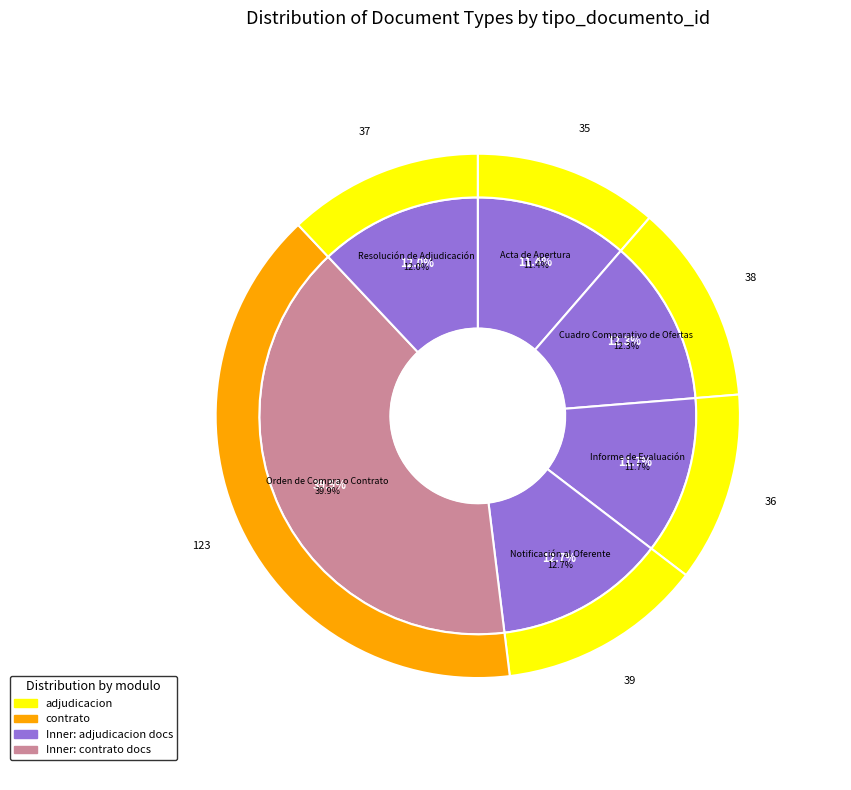

Is there a majority slice in this chart?

No